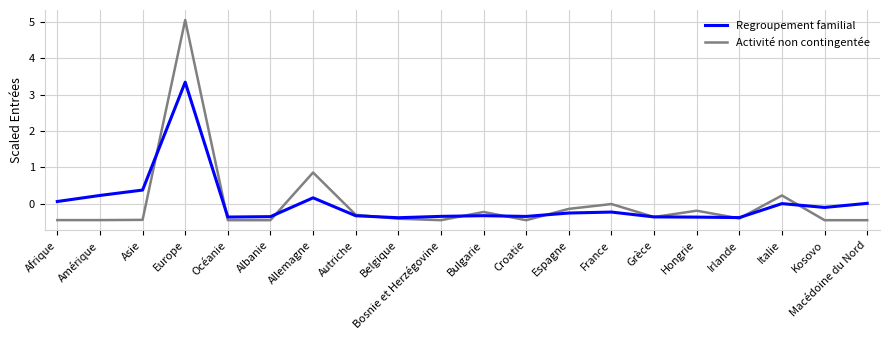

What is the spread (max minus min) of values at Allemagne?

0.7